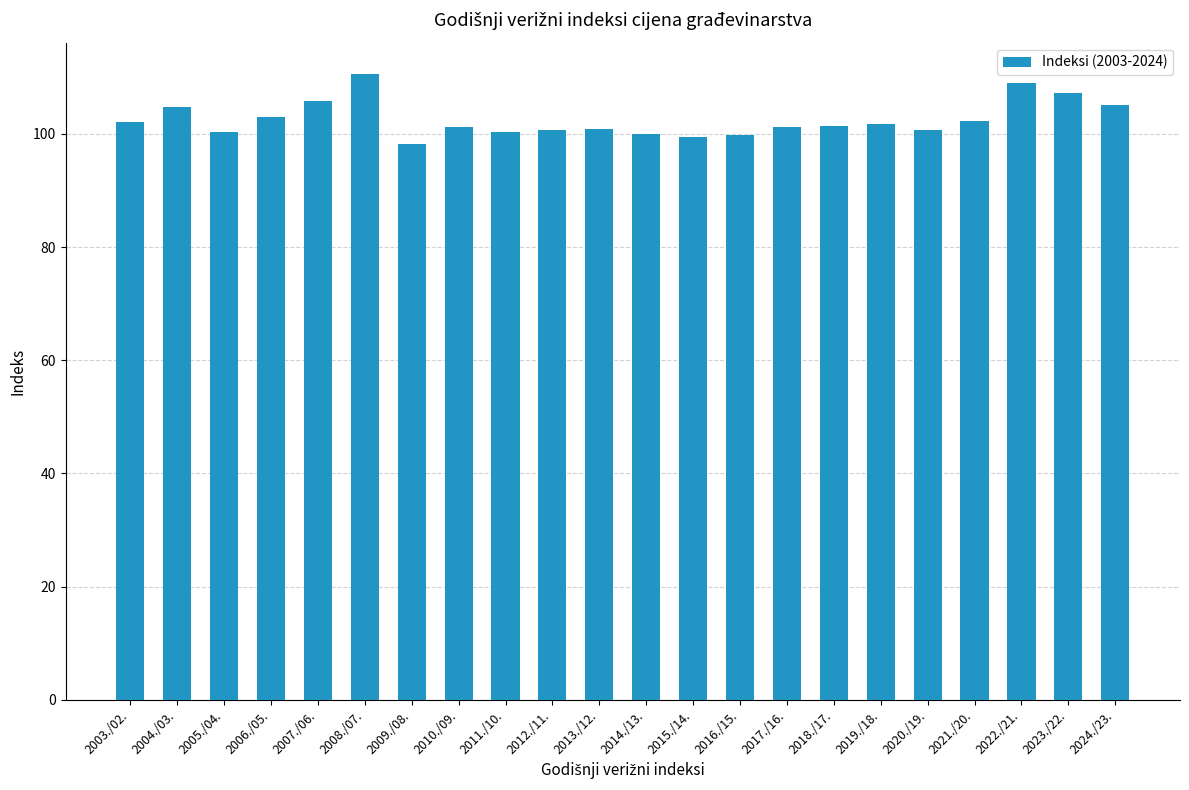

What is the change in value from 2008./07. to 2015./14.?

-11.2